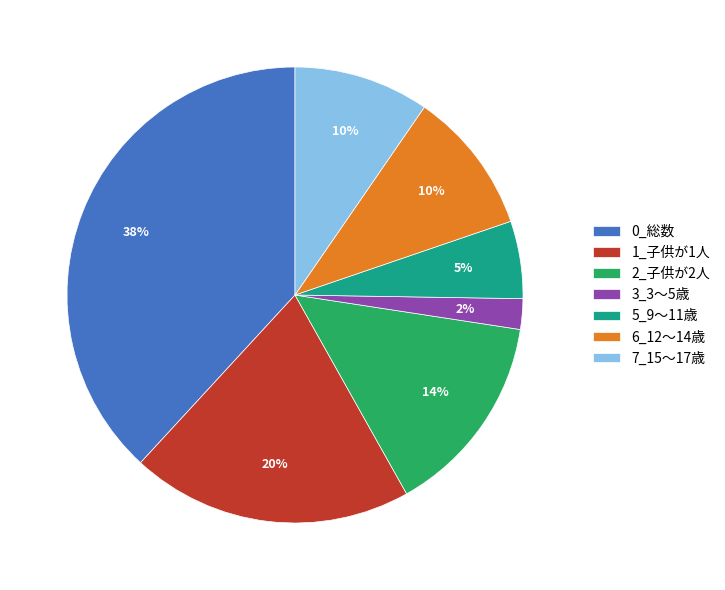

Is 1_子供が1人 the majority of the pie?

No